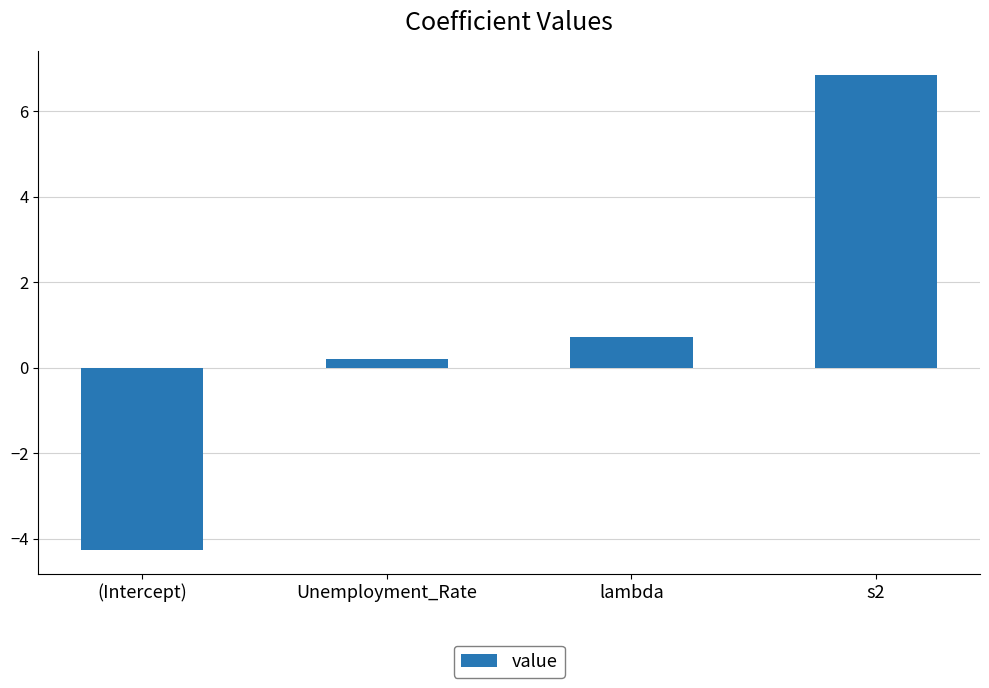

How many bars are there in total?

4